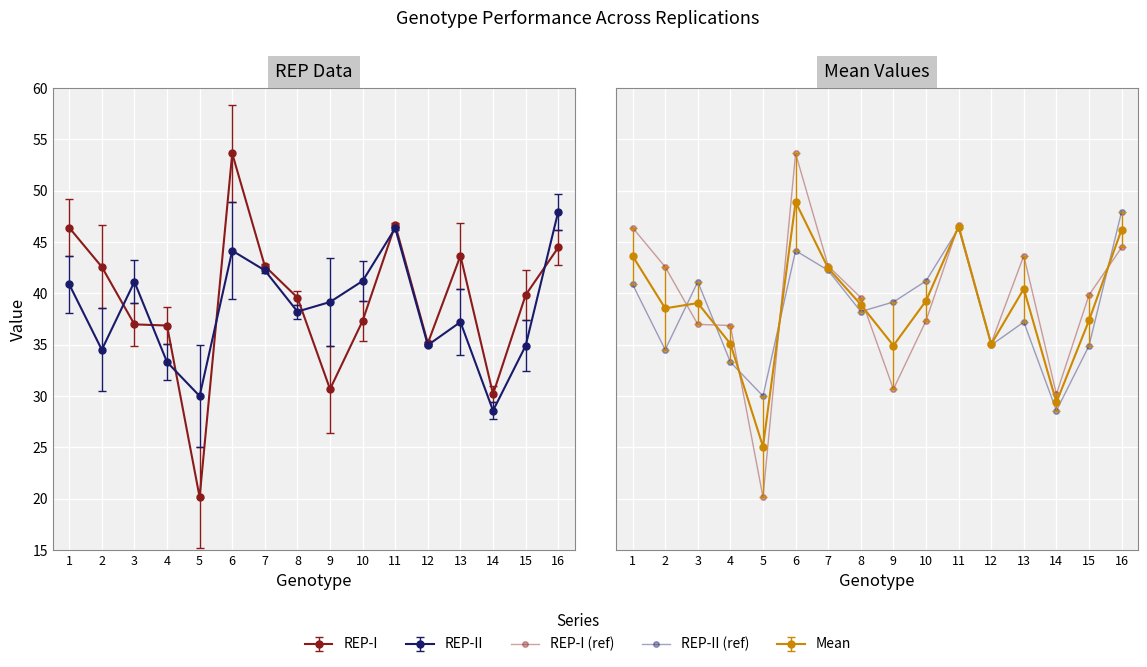

Is it true that REP-I (ref) equals 36.9 at 4?

True